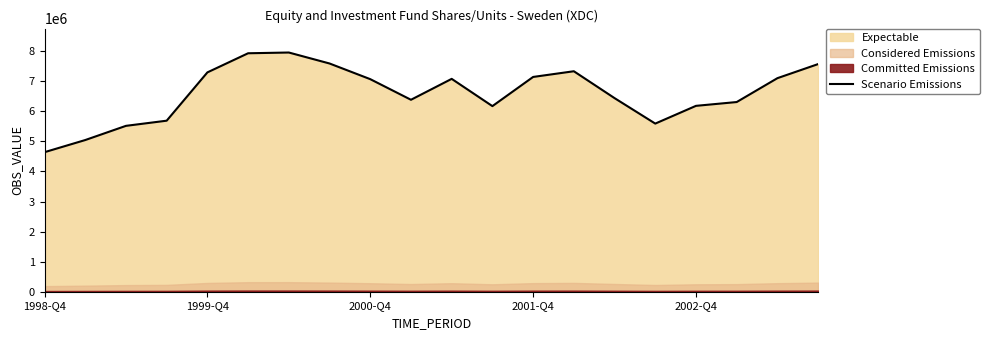

At which label is the value closest to 6298269?

17